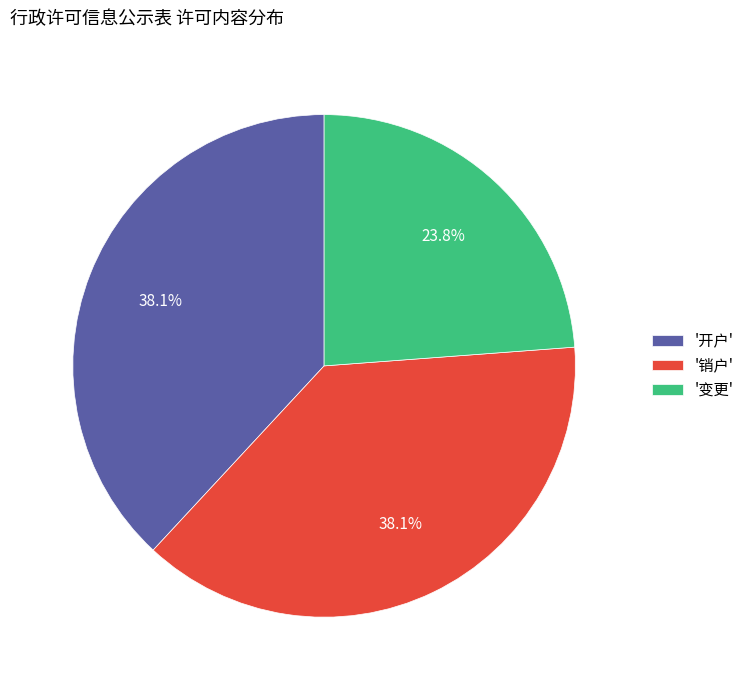

What is the smallest slice in the pie chart?

'变更'